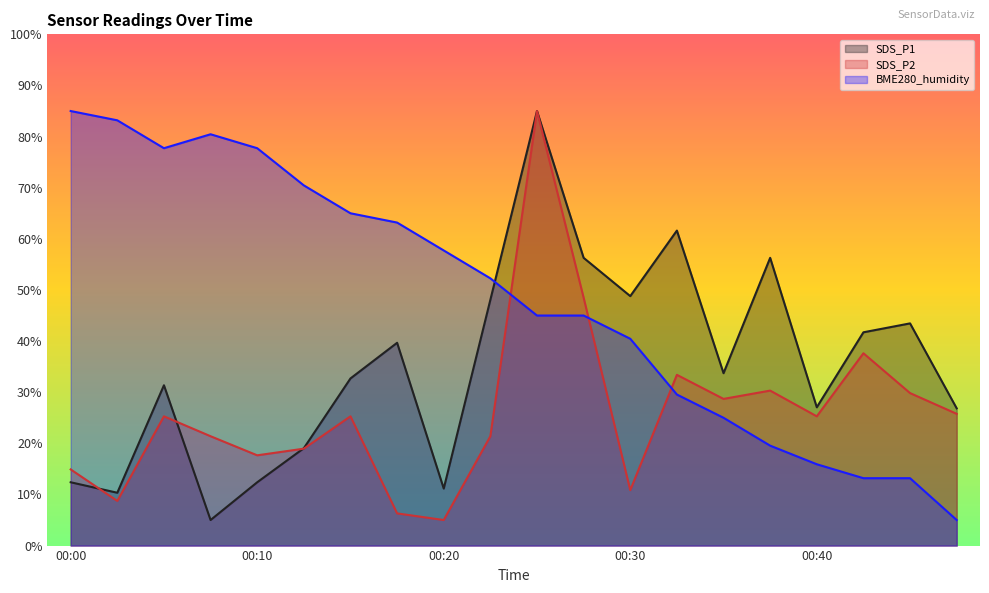

Between 00:03 and 00:32, which is larger?

00:32